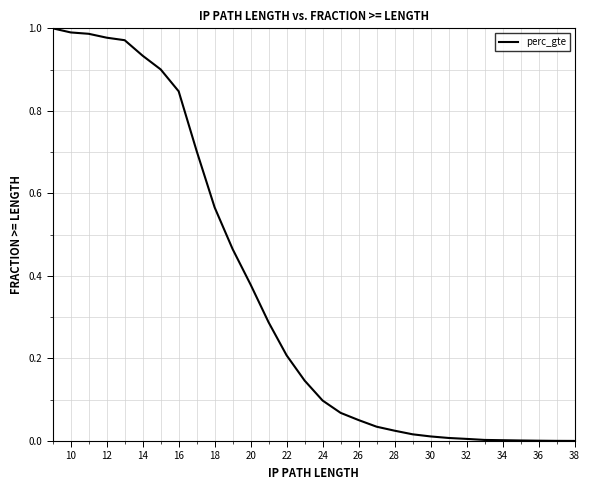

Is it true that the value at 38 is 0.0?

True